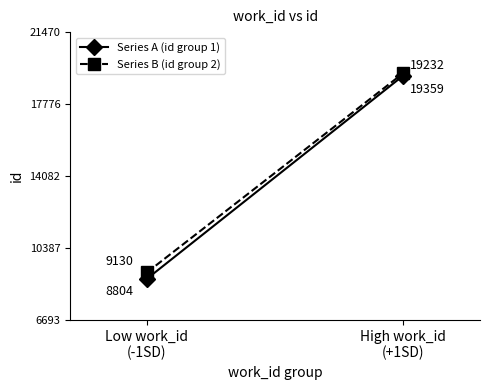

Does the chart have visible grid lines?

No